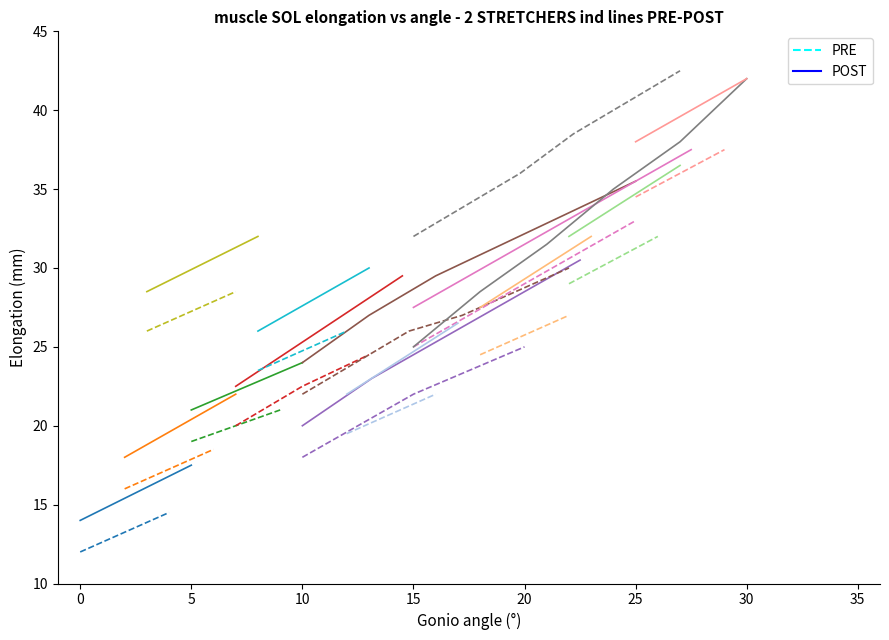

What is the value of the PRE point at the 1st from the left?

12.0